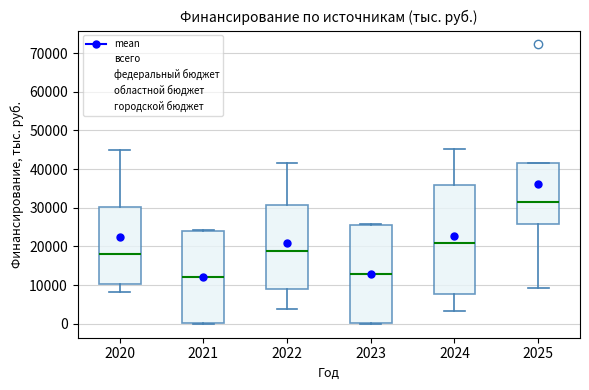

Comparing the boxes themselves (not the whiskers), which one is the tallest?

2024